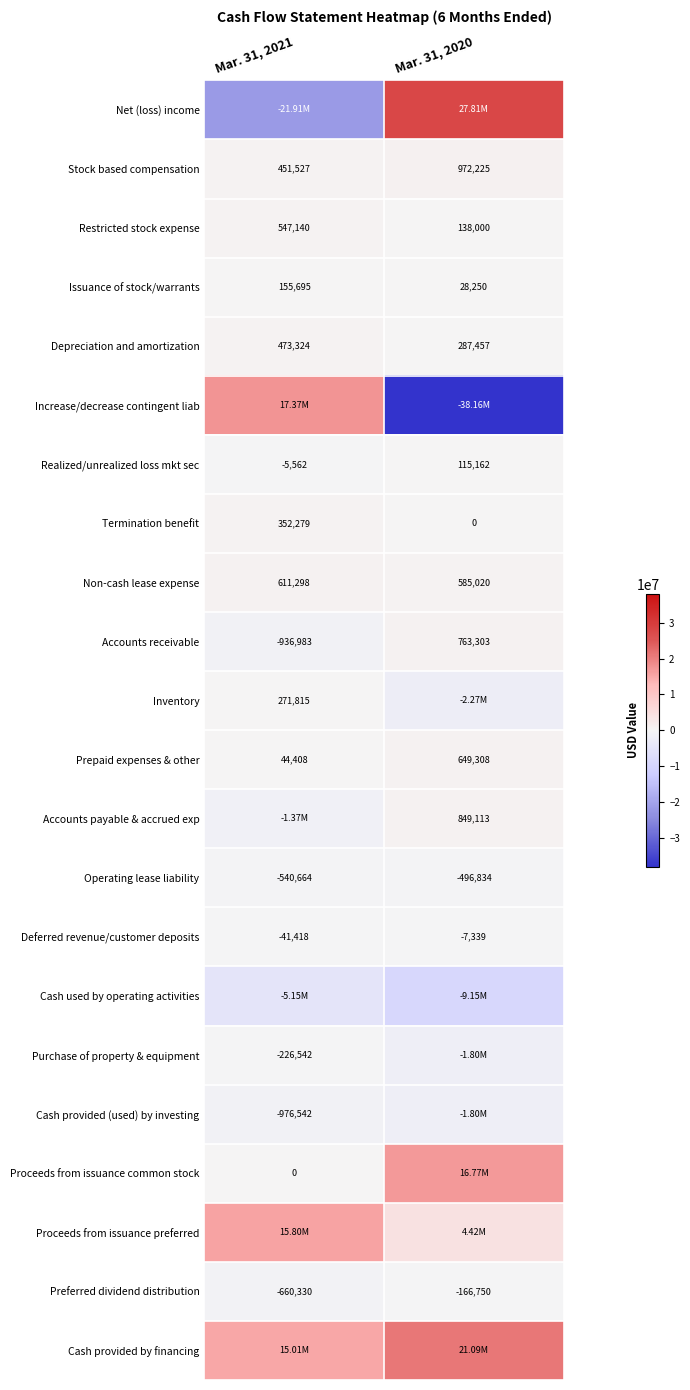

What is the difference between the maximum and minimum values in the Preferred dividend distribution series?

493580